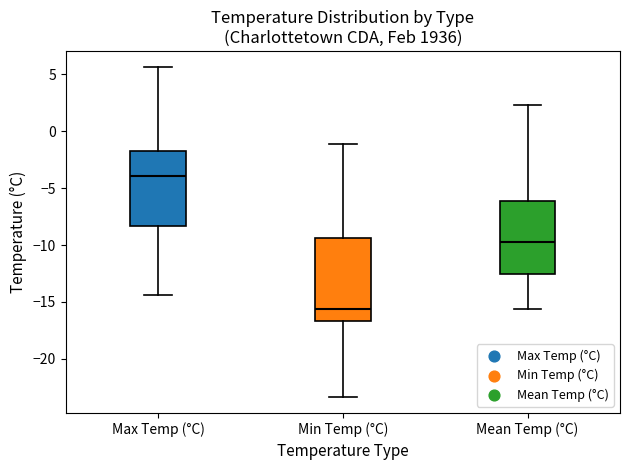

Where is the upper edge of the box for Min Temp (°C) on the y-axis? The values are not printed on the chart, so give them approximately, as read against the axis.

-9.5